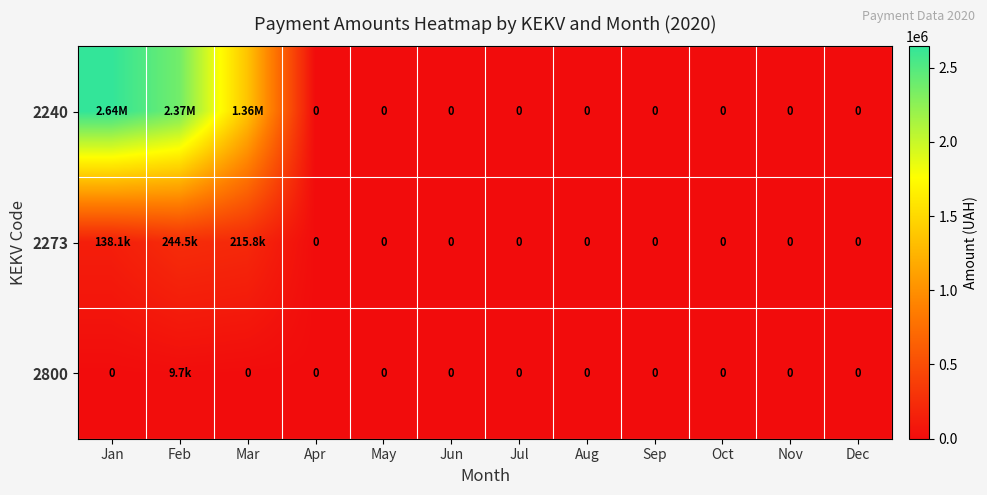

What is the difference between the second highest and minimum values in the 2240 series?

2366402.0